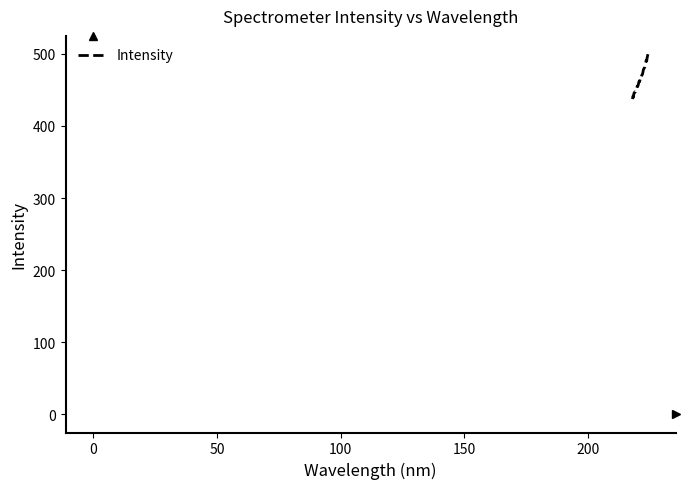

What is the smallest value displayed?

437.3